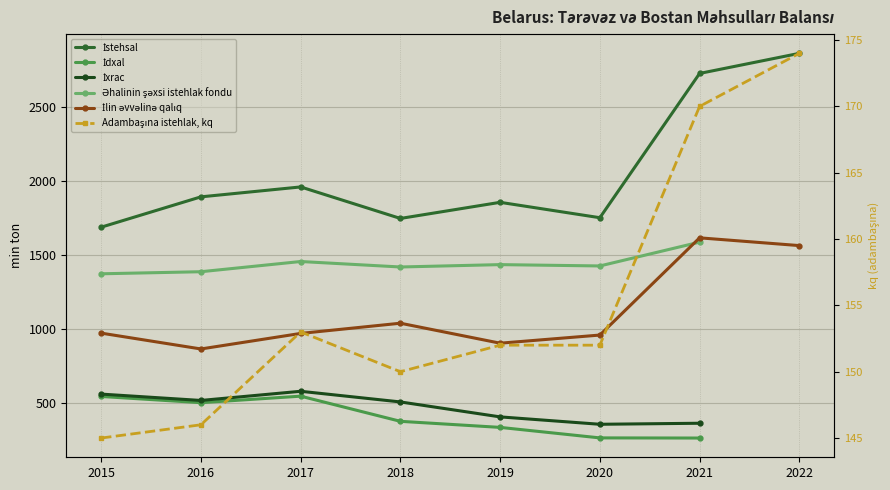

True or false: İdxal and İstehsal cross at least once.

False